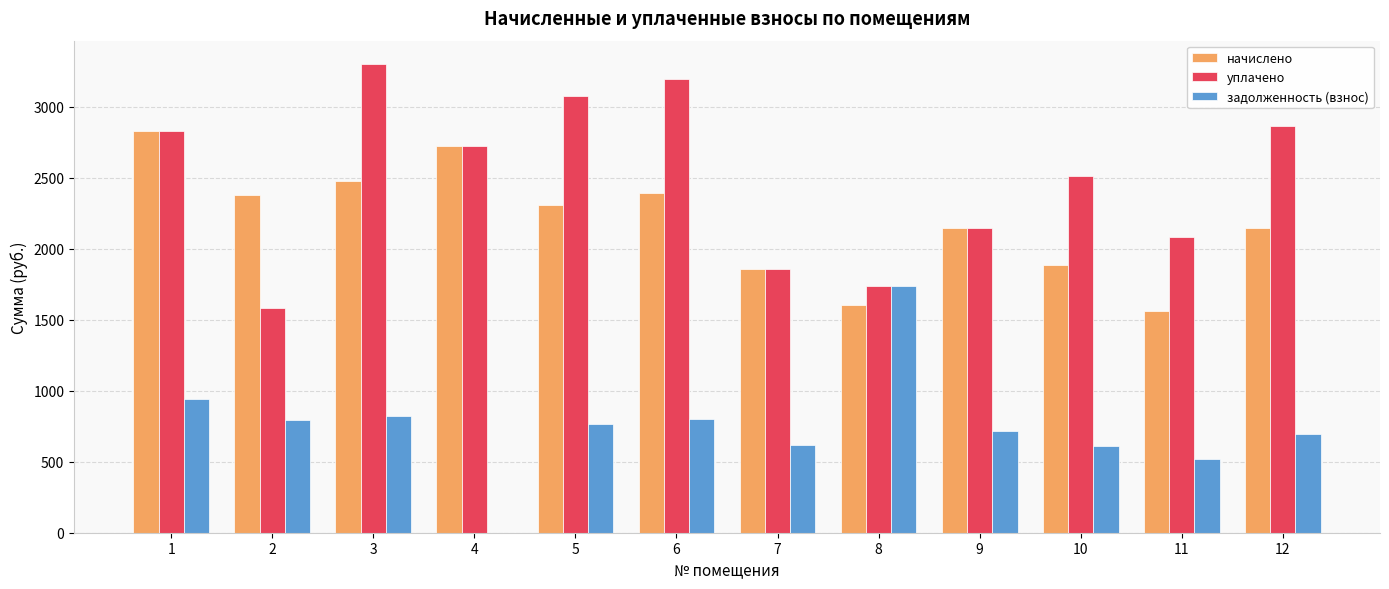

Which series changed the most between 5 and 7?

уплачено